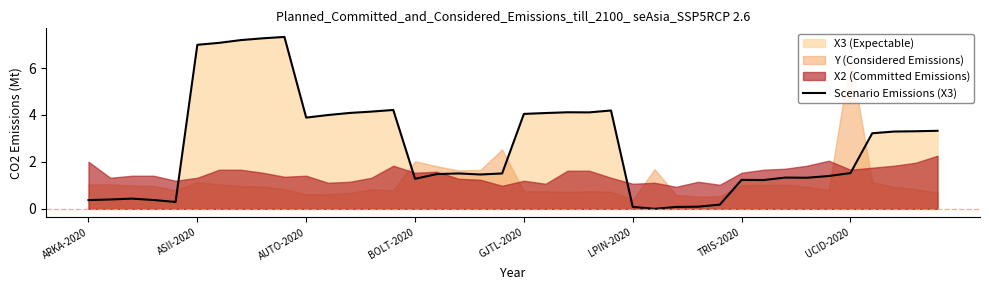

Where does the Scenario Emissions (X3) series first go above 1?

ASII-2020